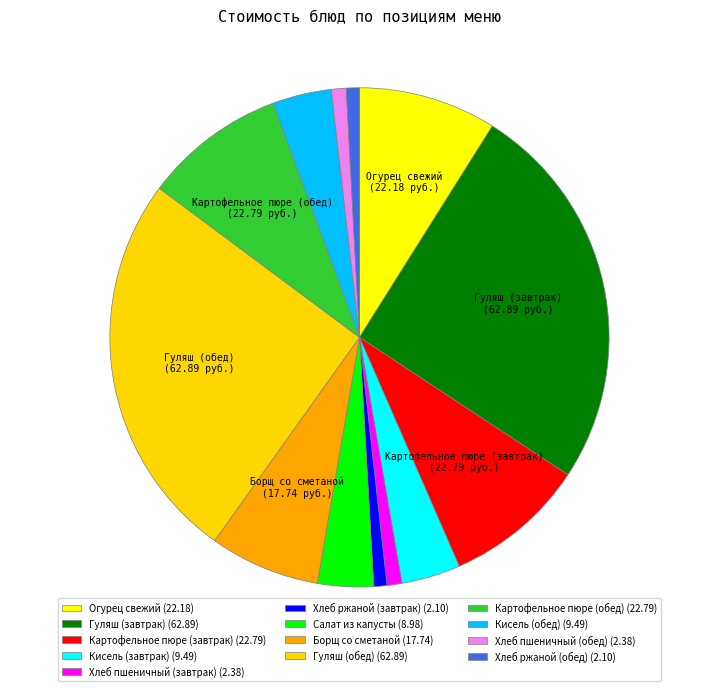

How many slices are in this pie chart?

13